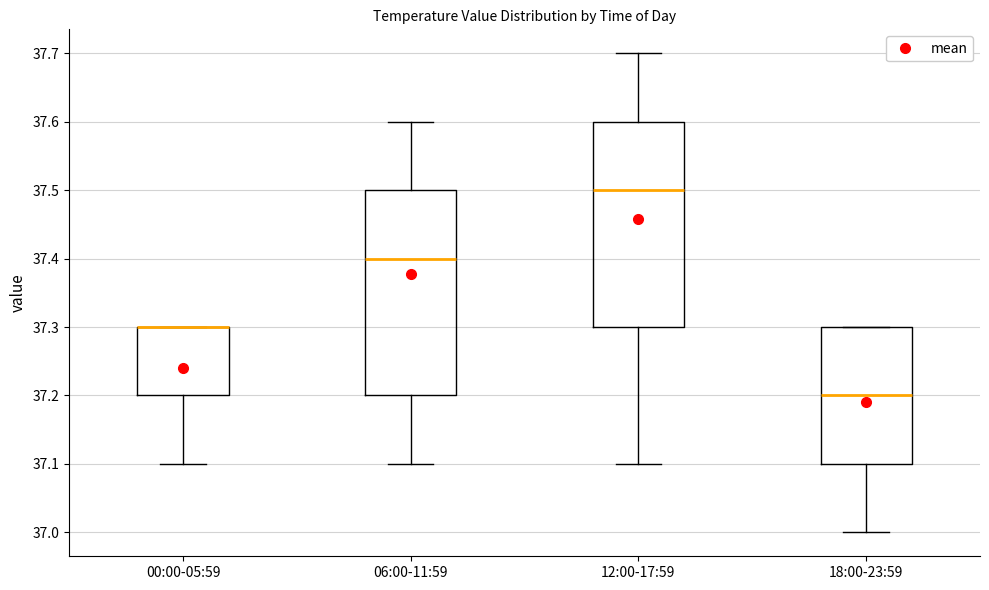

Where is the upper edge of the box for 18:00-23:59 on the y-axis? The values are not printed on the chart, so give them approximately, as read against the axis.

37.3